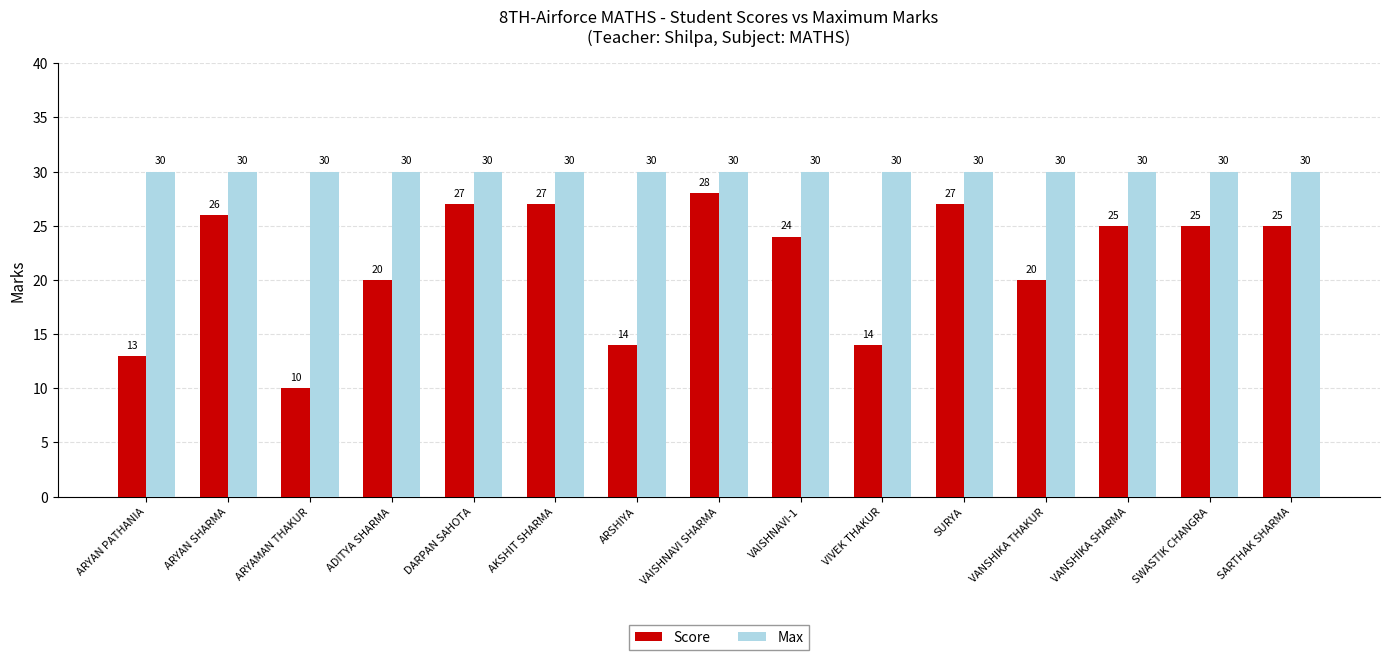

What are all the series names shown in the legend?

Score, Max